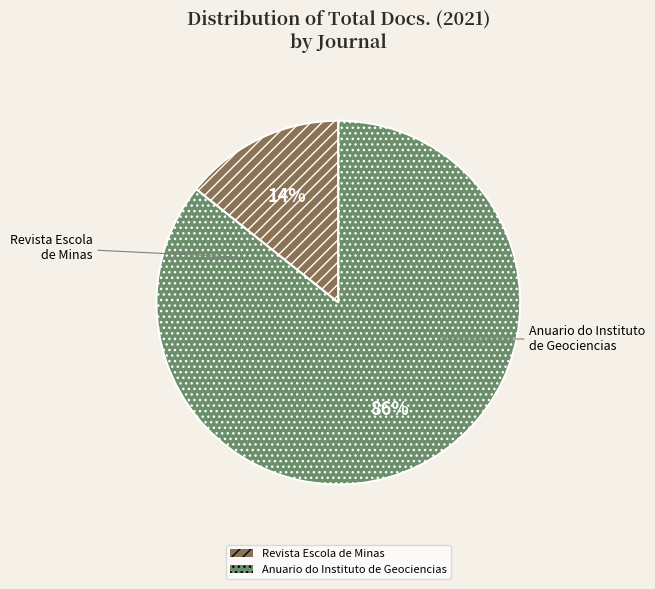

How many slices are in this pie chart?

2